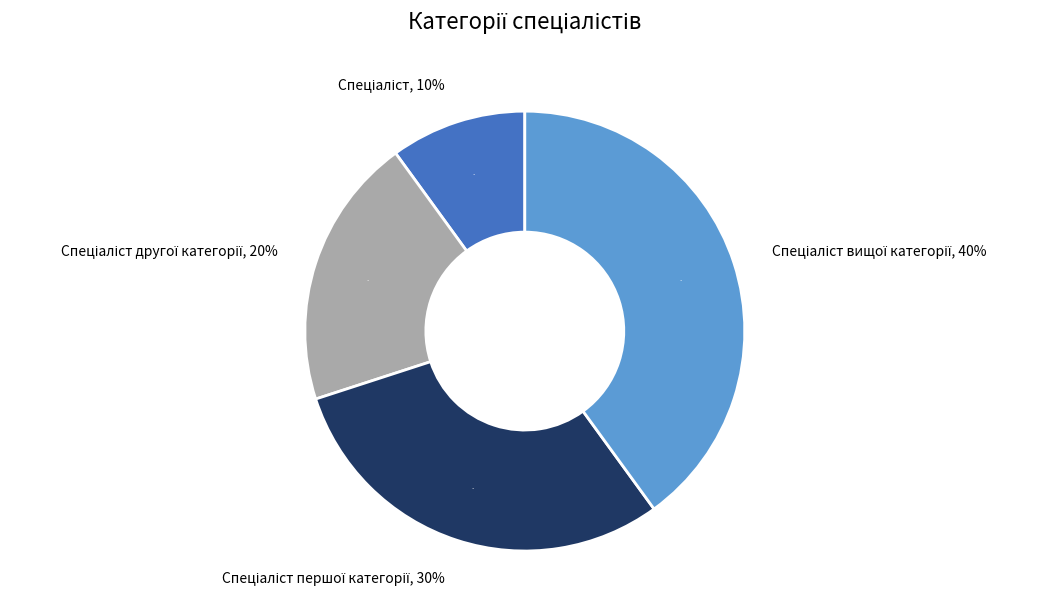

Which slice is the largest?

Спеціаліст вищої категорії